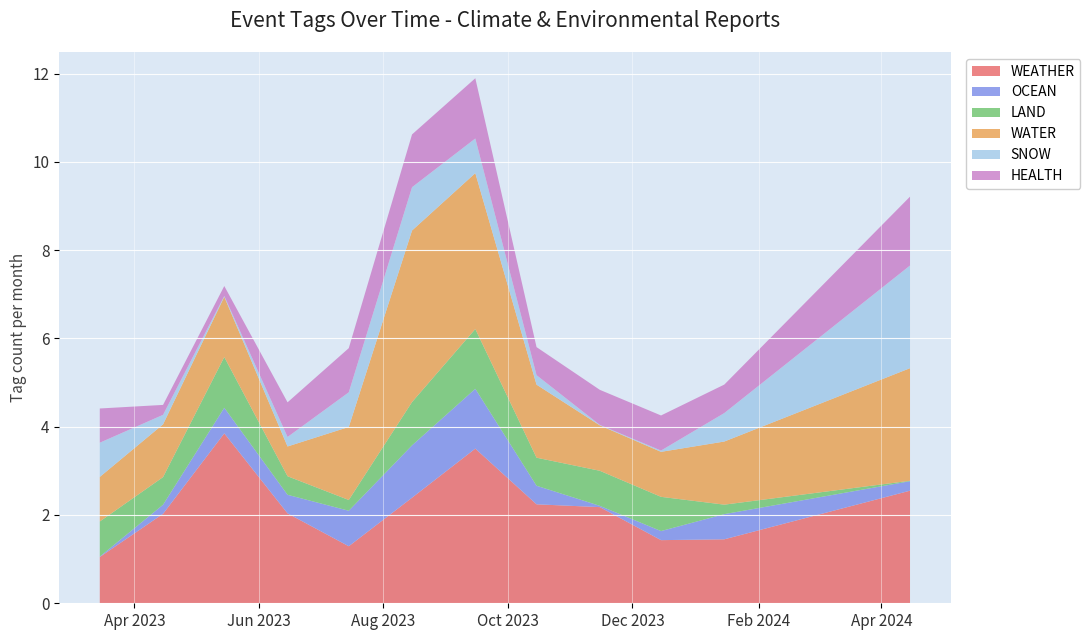

What is the maximum value for WEATHER?

3.8